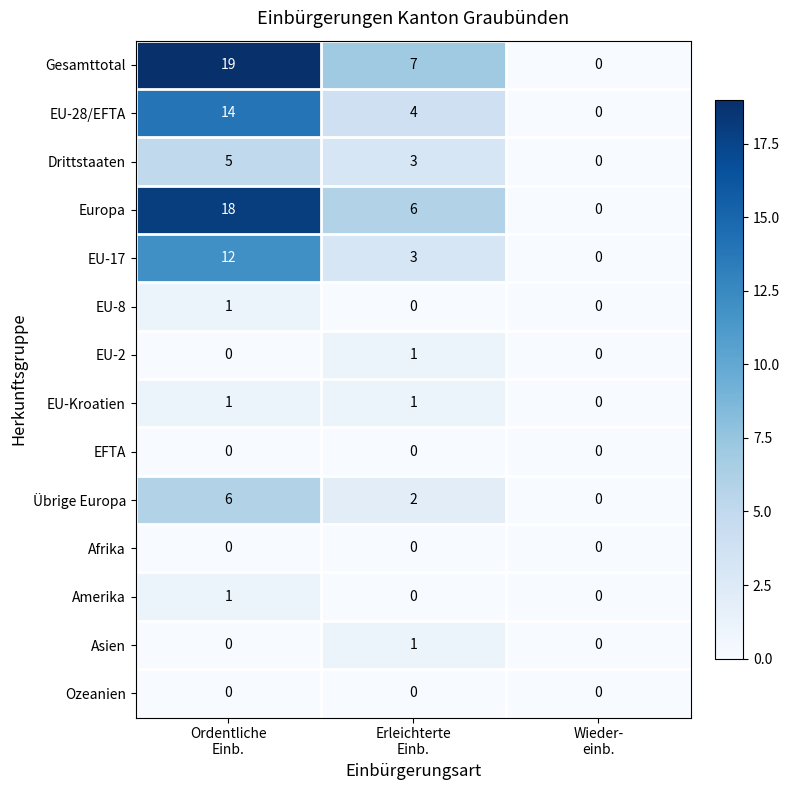

What is the difference between the maximum and second lowest values in the Gesamttotal series?

12